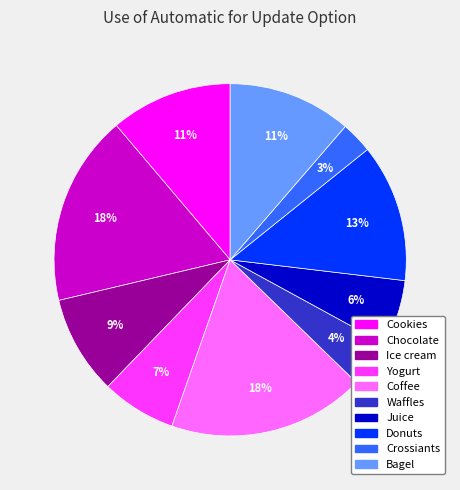

Which slice is the smallest?

Crossiants